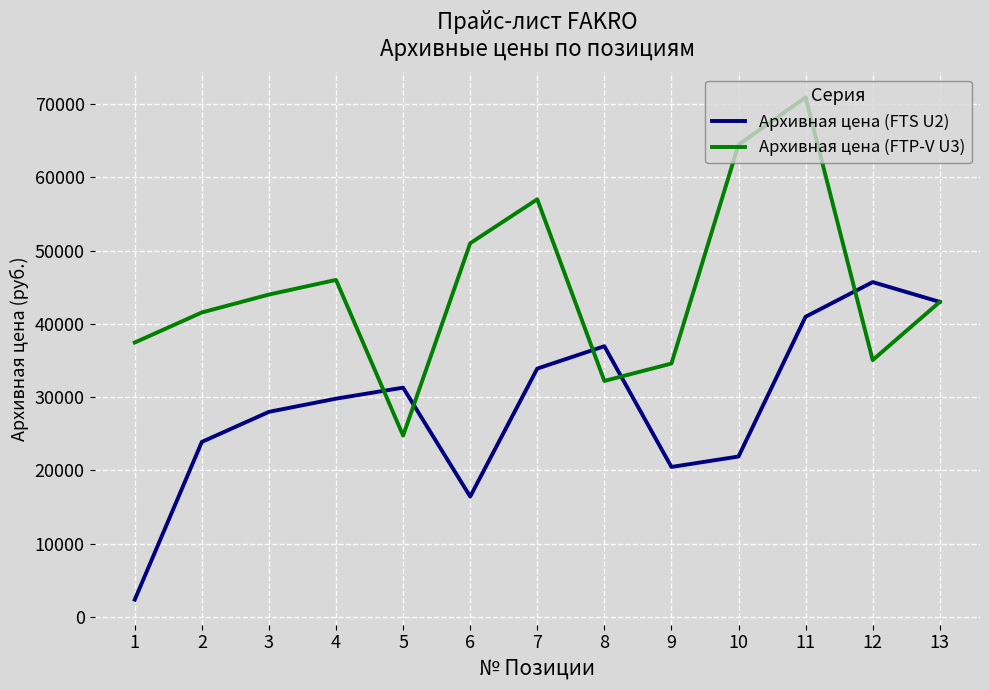

True or false: Архивная цена (FTP-V U3) and Архивная цена (FTS U2) intersect in this chart.

True